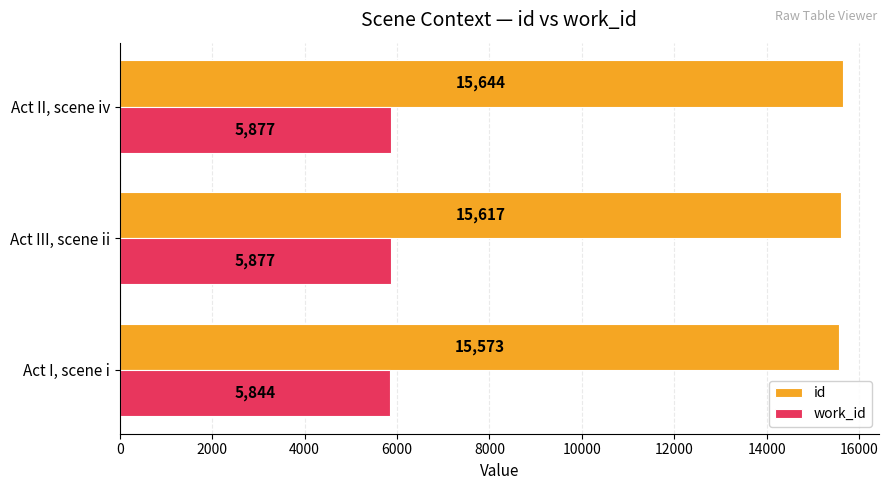

Which series changed the most between Act I, scene i and Act II, scene iv?

id